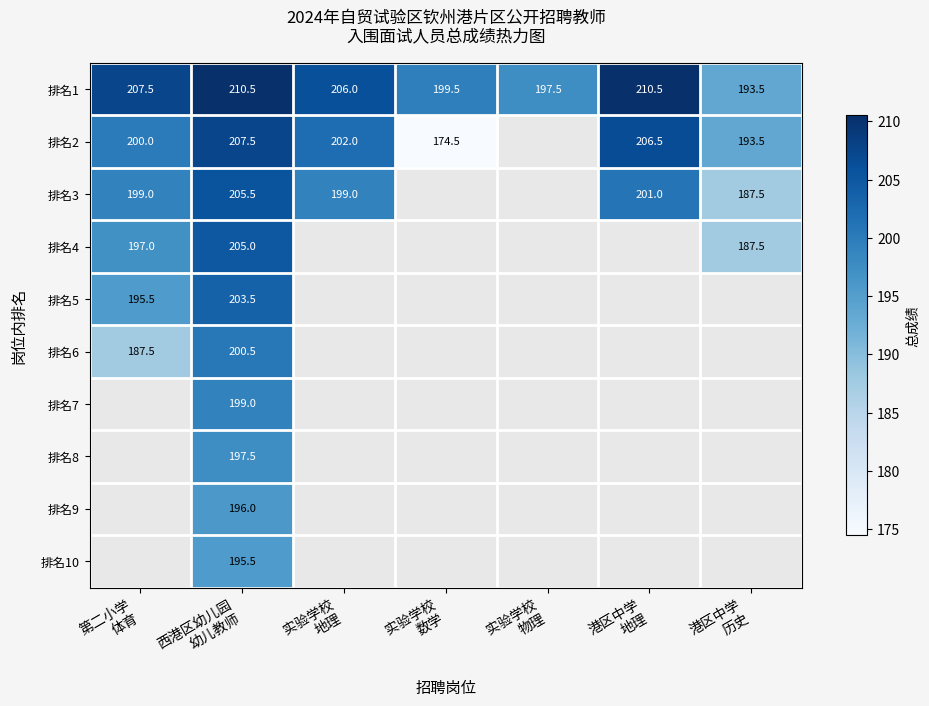

The value of 排名8 at 西港区幼儿园 幼儿教师 is 326.3. True or false?

False